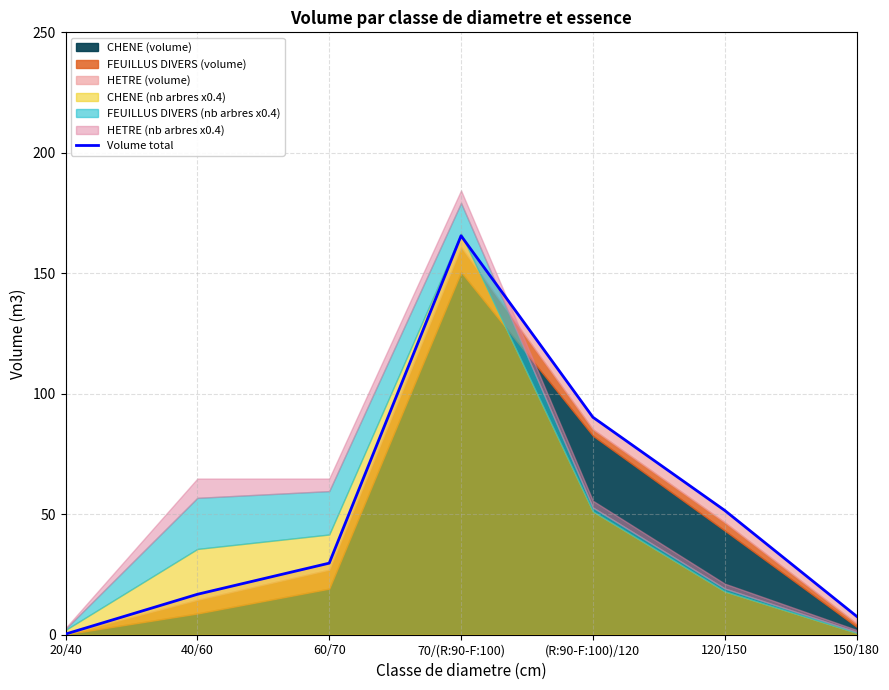

What is the average value?

51.7